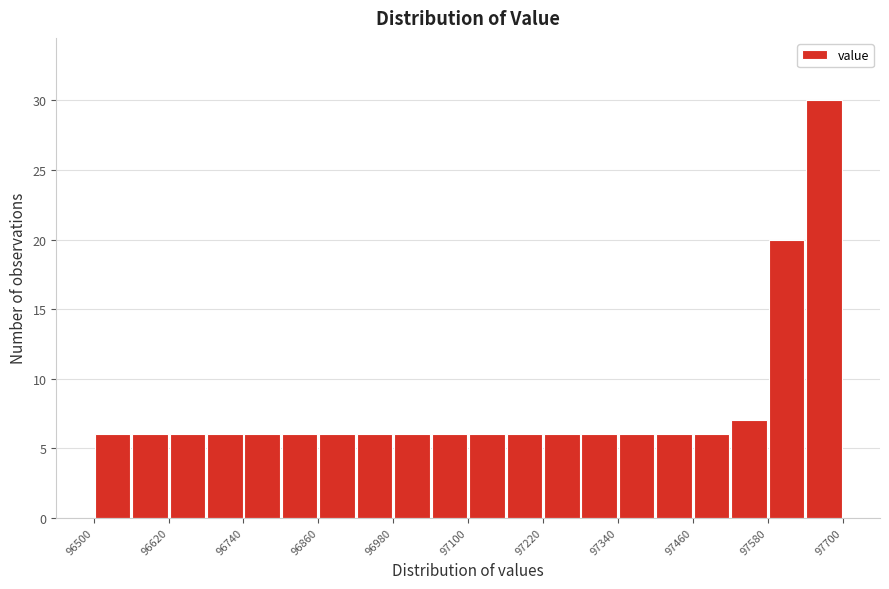

Read against the x-axis, roughly where is the centre of the tallest bar?

97680